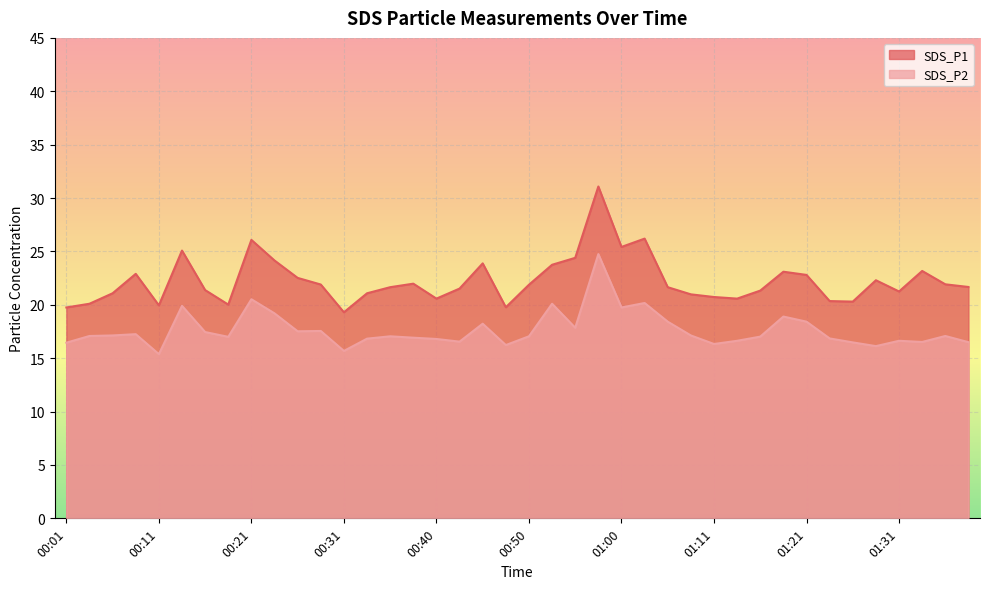

List the series in order of their peak value, highest first.

SDS_P1, SDS_P2